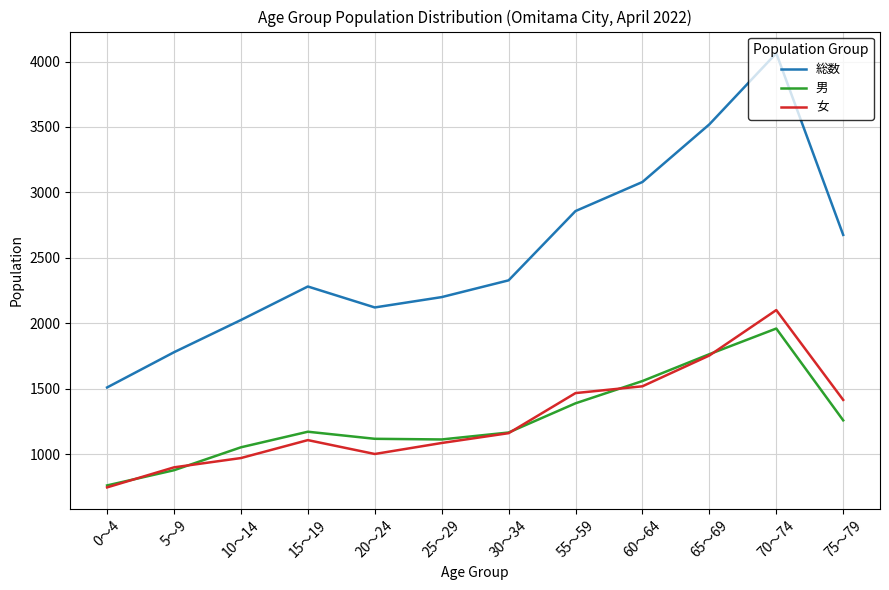

True or false: 総数 and 男 cross at least once.

False